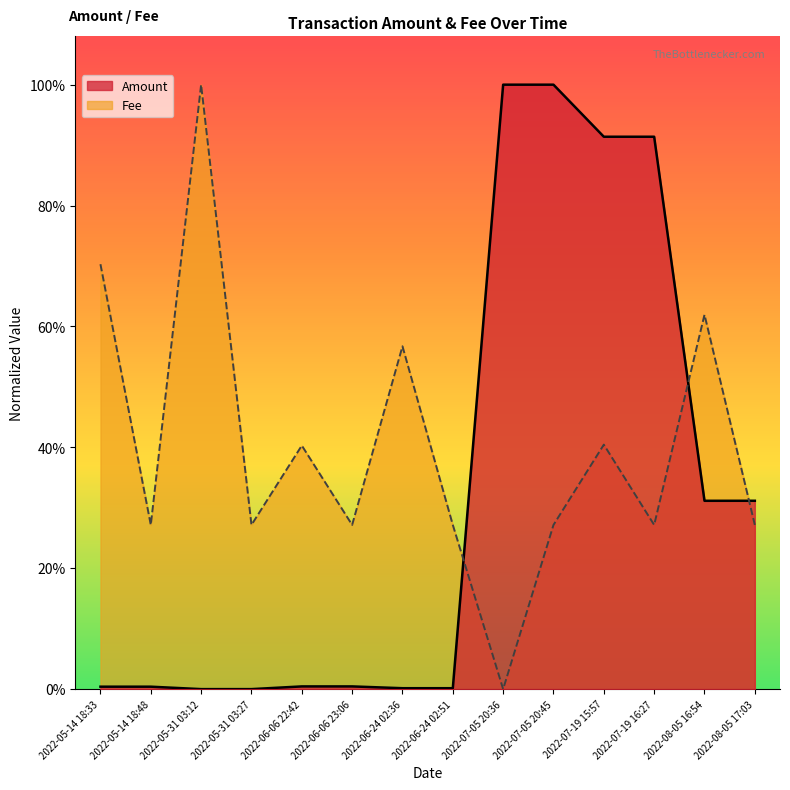

What is the difference between the second highest and second lowest values in the Amount series?

1.0